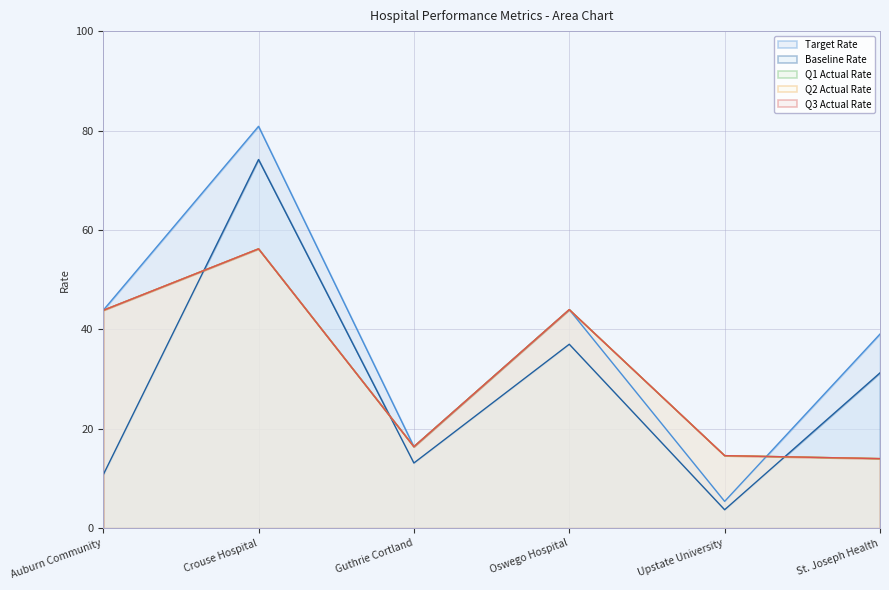

How many interior local valleys does the Q2 Actual Rate series have?

1